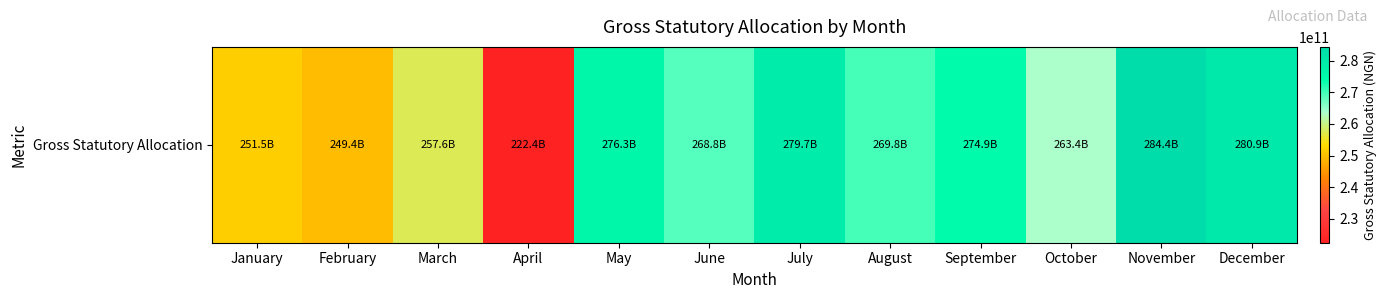

Reading left to right, what are all the values shown in this chart?

251520782110.1	249366016332.4	257581783343.7	222391737172.3	276314071713.2	268769802645.8	279683673808.1	269824139183.4	274888936079.3	263351969733.2	284395790039.2	280912324063.8